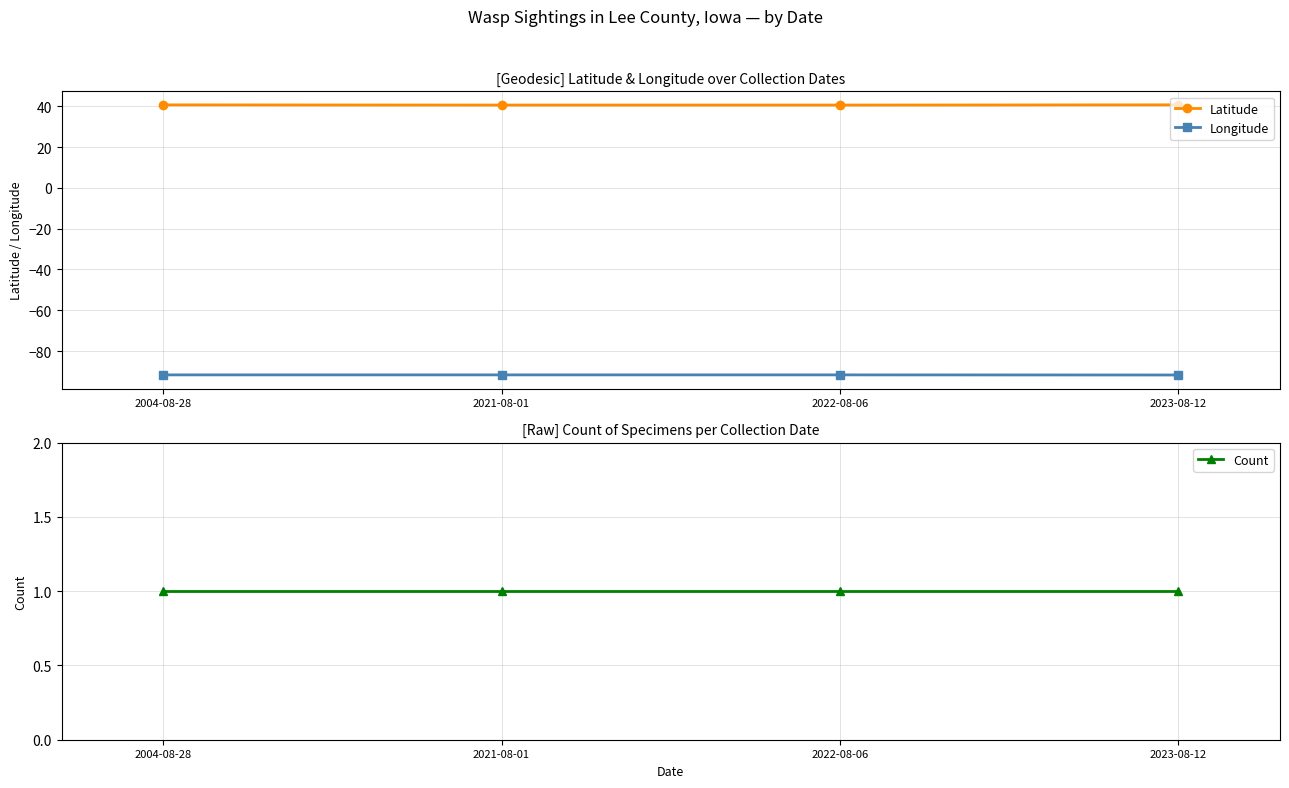

The value of Longitude at 2021-08-01 is -63.5. True or false?

False